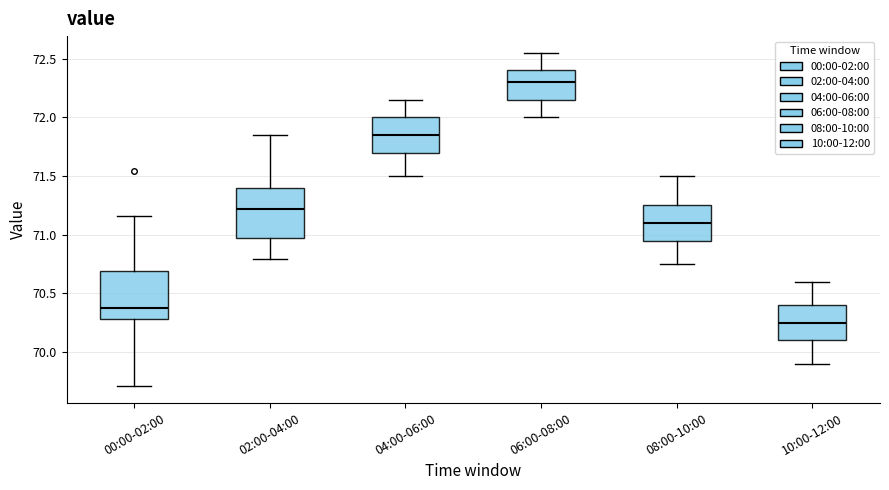

Reading left to right, transcribe this box plot: for each box, give where its median line is, the range the box spans, and where its two whiskers end, as read against the y-axis. The values are not printed on the chart, so give them approximately, as read against the axis.

00:00-02:00: median 70.40, box 70.30 to 70.70, whiskers 69.70 to 71.15
02:00-04:00: median 71.20, box 70.95 to 71.40, whiskers 70.80 to 71.85
04:00-06:00: median 71.85, box 71.70 to 72.00, whiskers 71.50 to 72.15
06:00-08:00: median 72.30, box 72.15 to 72.40, whiskers 72.00 to 72.55
08:00-10:00: median 71.10, box 70.95 to 71.25, whiskers 70.75 to 71.50
10:00-12:00: median 70.25, box 70.10 to 70.40, whiskers 69.90 to 70.60